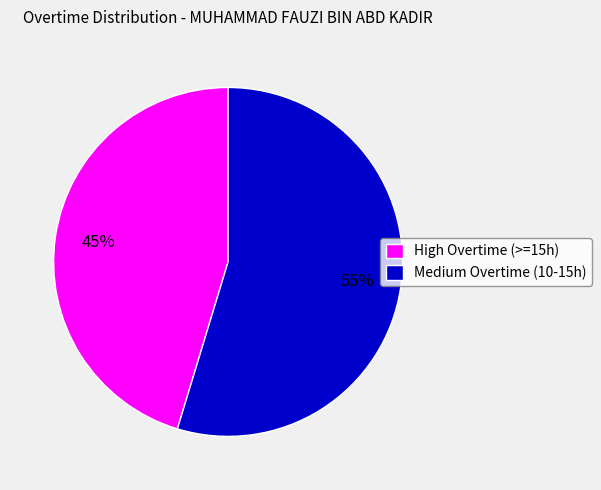

To the nearest percent, what percentage of the pie is Medium Overtime (10-15h)?

55%